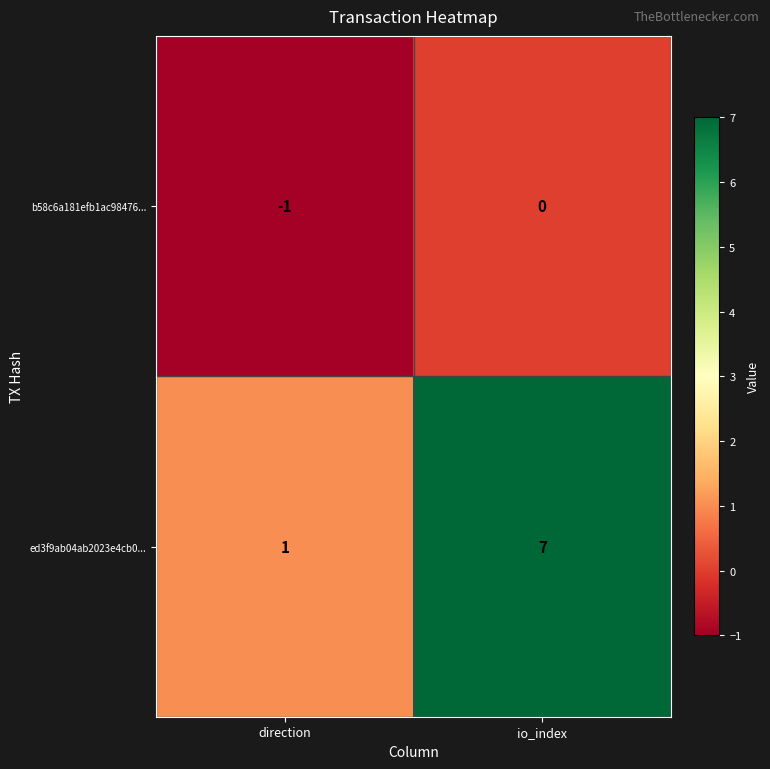

List the series in order of their peak value, highest first.

ed3f9ab04ab2023e4cb0..., b58c6a181efb1ac98476...